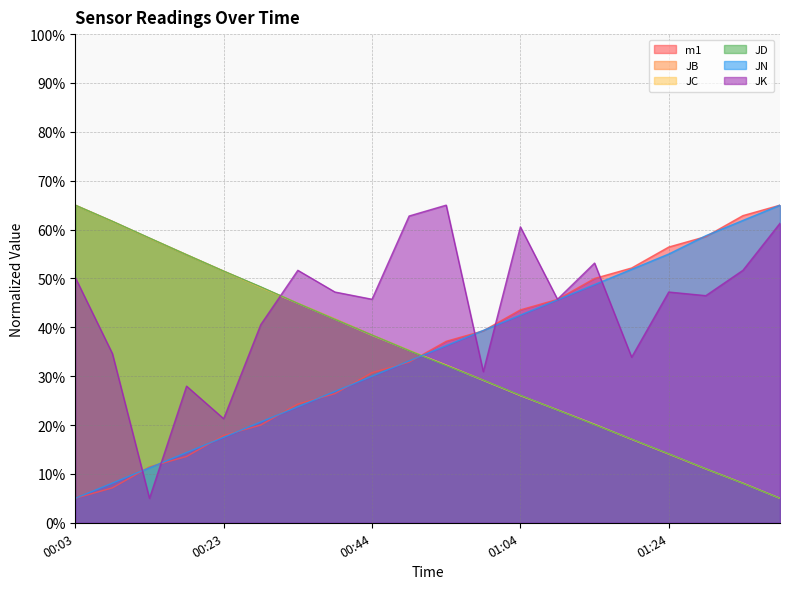

Between 00:39 and 00:49, which series saw the biggest shift?

JK